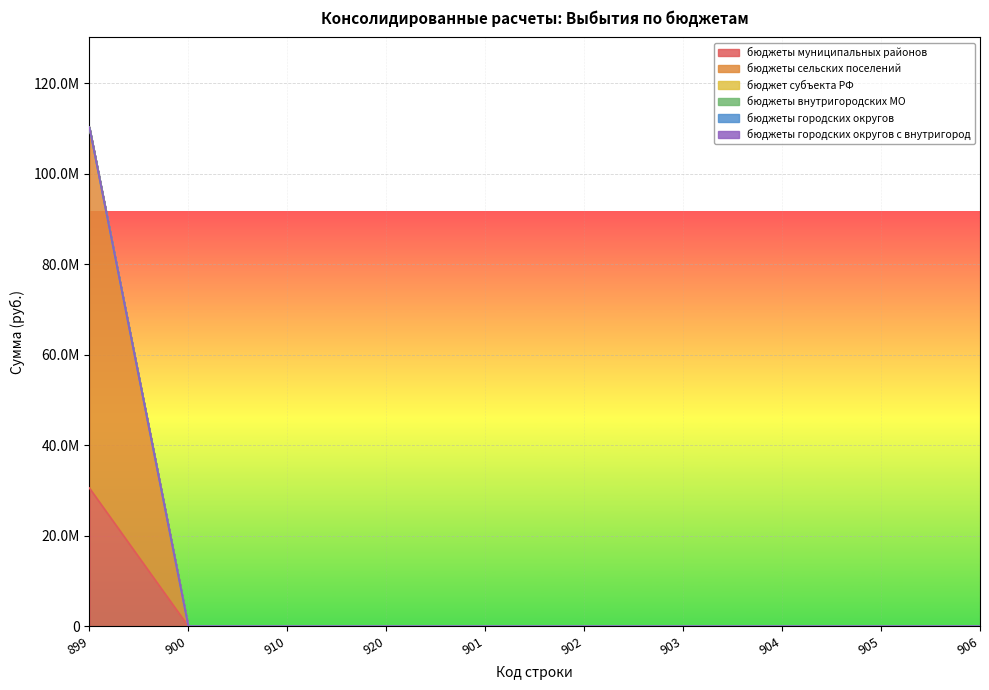

What is the label of the 6th point from the right?

901